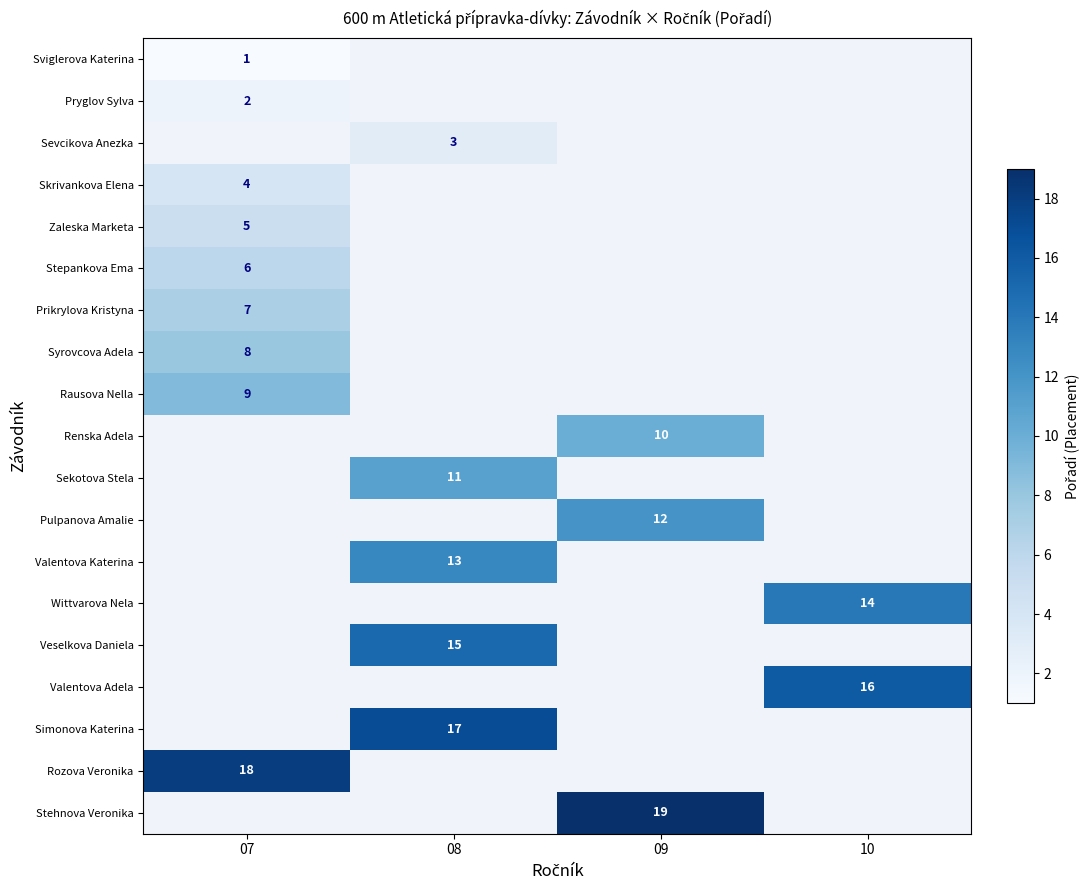

At how many categories does at least one series exceed 2?

4